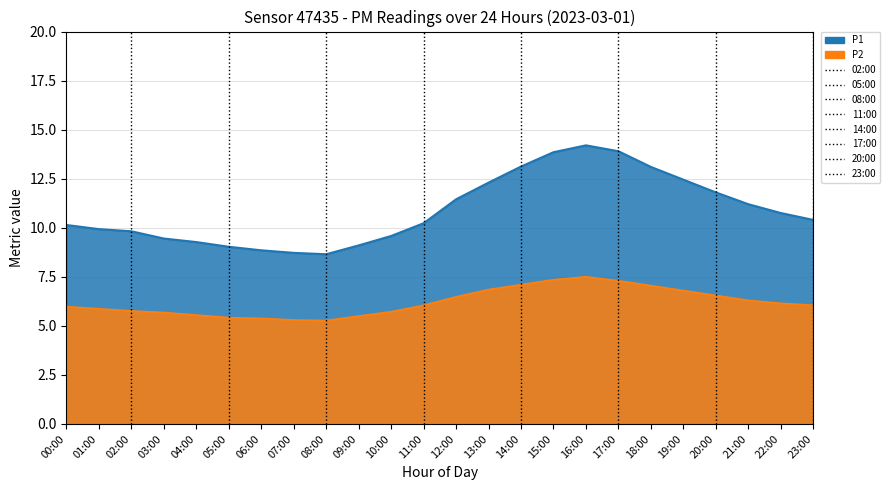

What is the label of the 12th point from the left?

11:00